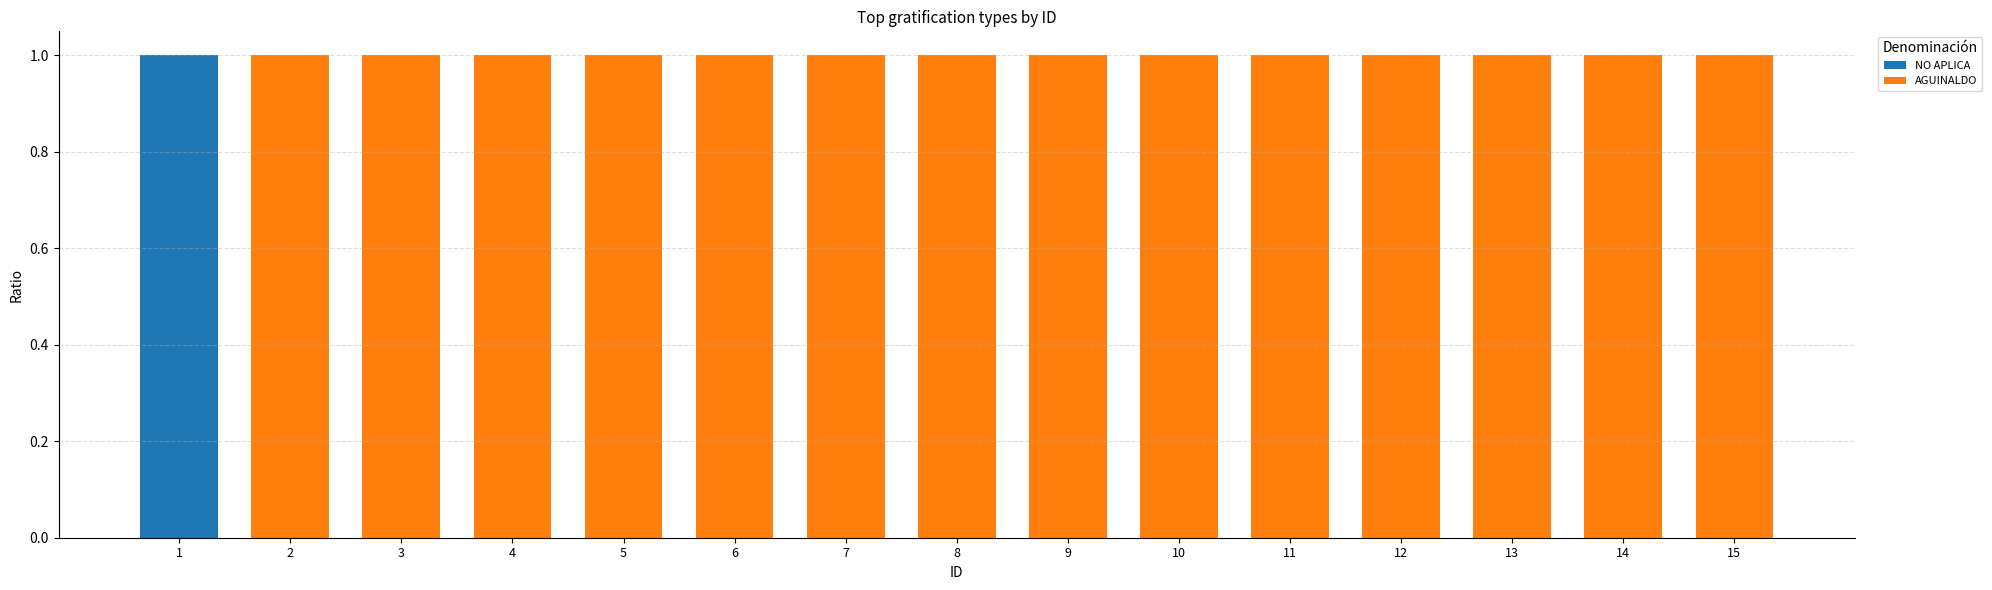

Does the chart contain stacked bars?

Yes